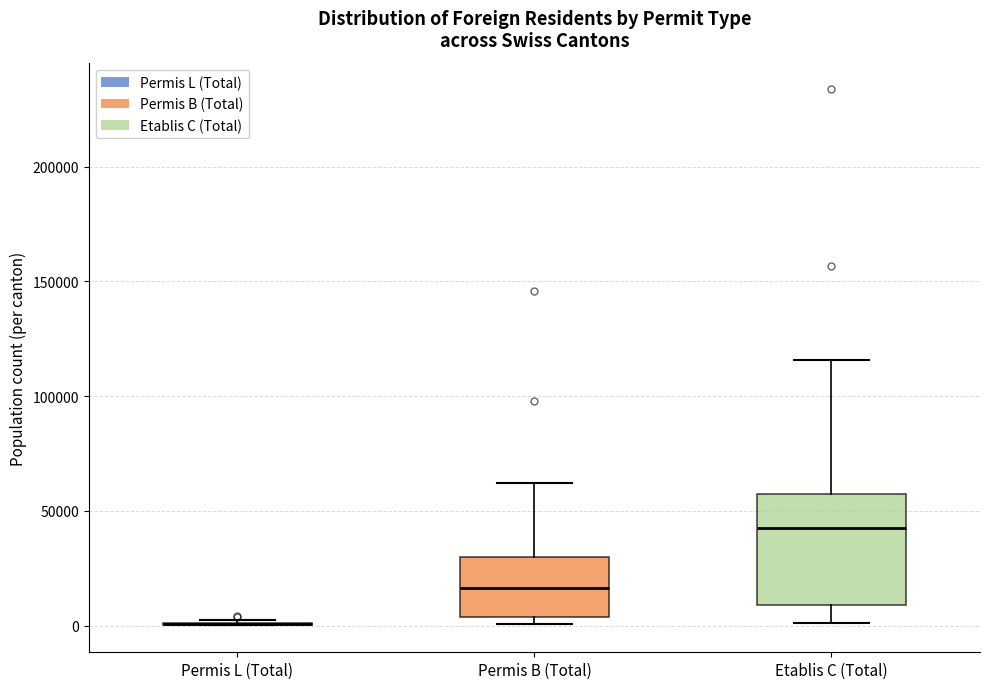

Where does the median line of the box for Permis B (Total) sit on the y-axis? The values are not printed on the chart, so give them approximately, as read against the axis.

15000